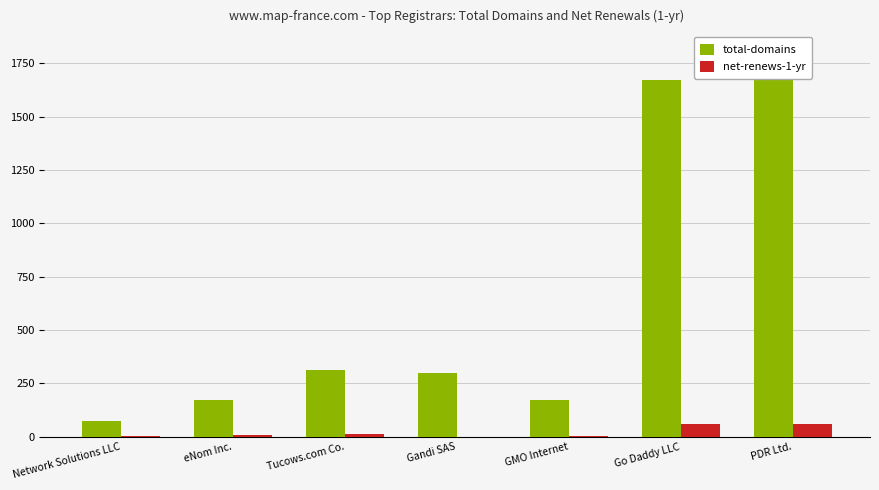

What are all the series names shown in the legend?

total-domains, net-renews-1-yr